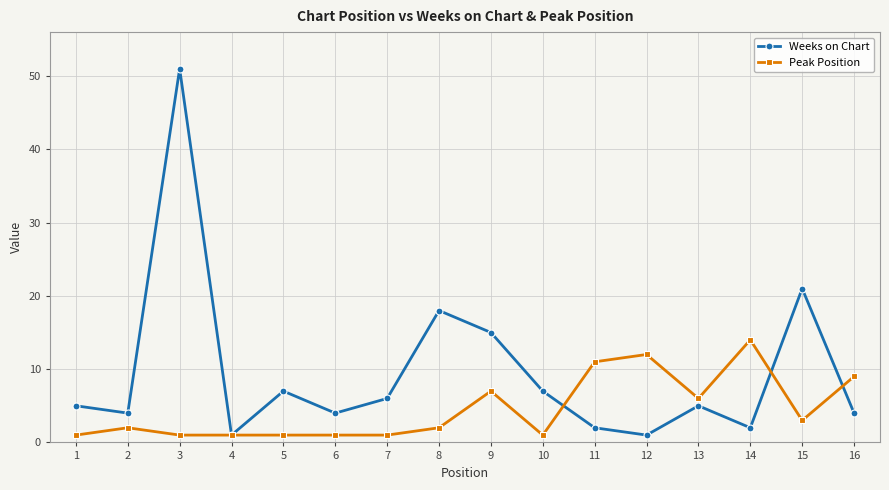

Which series has the largest total across all categories?

Weeks on Chart